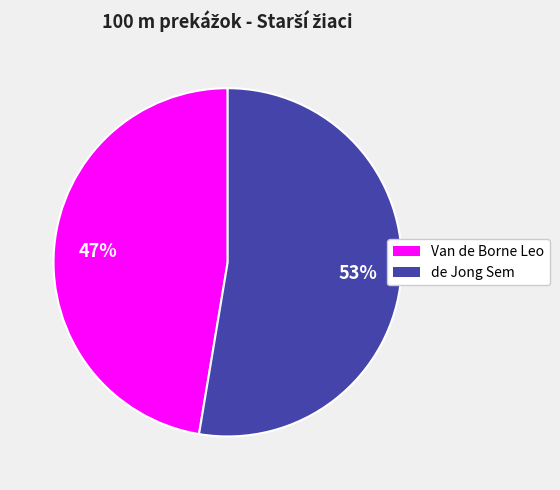

Rank the categories by value from lowest to highest.

Van de Borne Leo, de Jong Sem